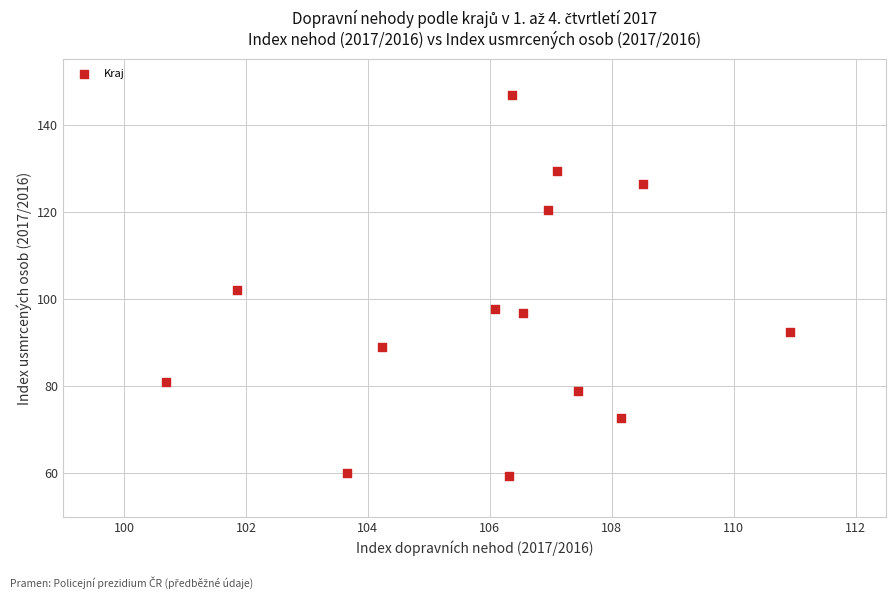

What is the range of X values (max minus min)?

10.2